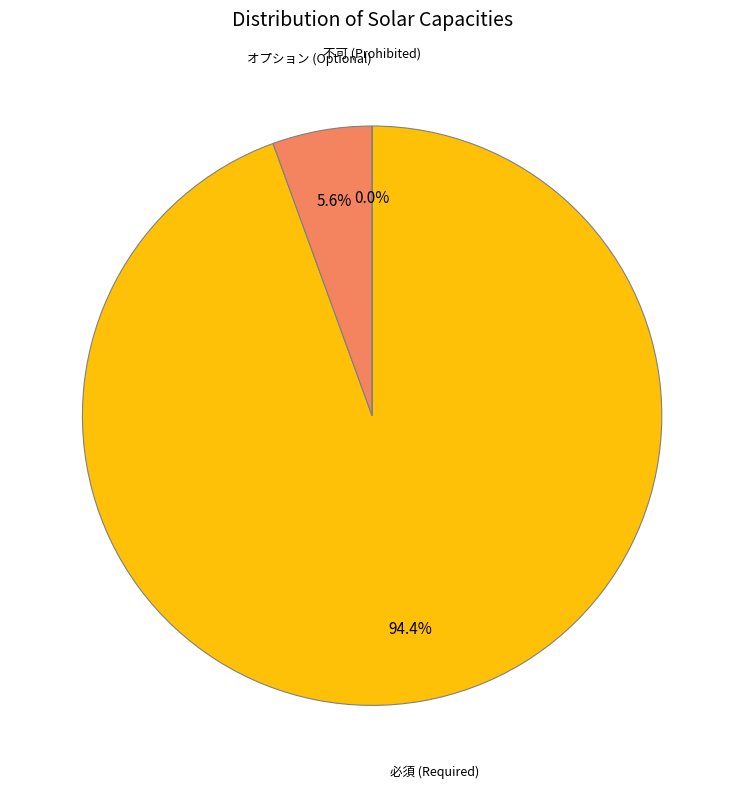

Is there any slice that represents more than half of the pie?

Yes